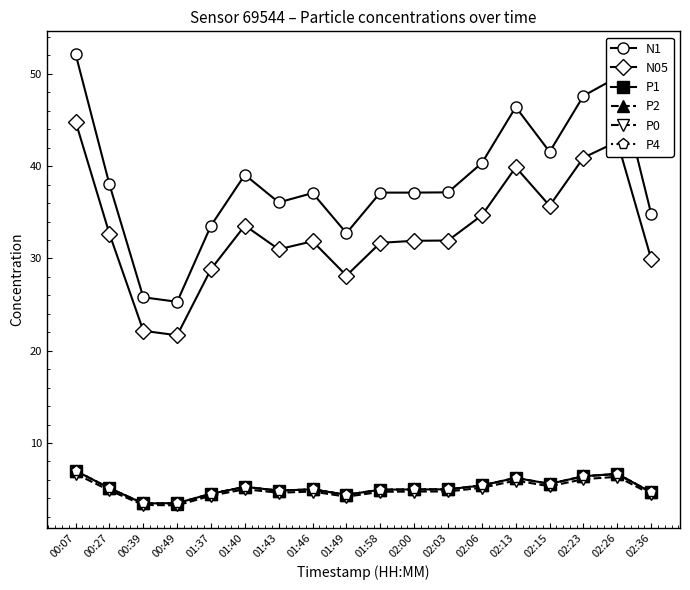

What is the label of the 6th point from the left?

01:40